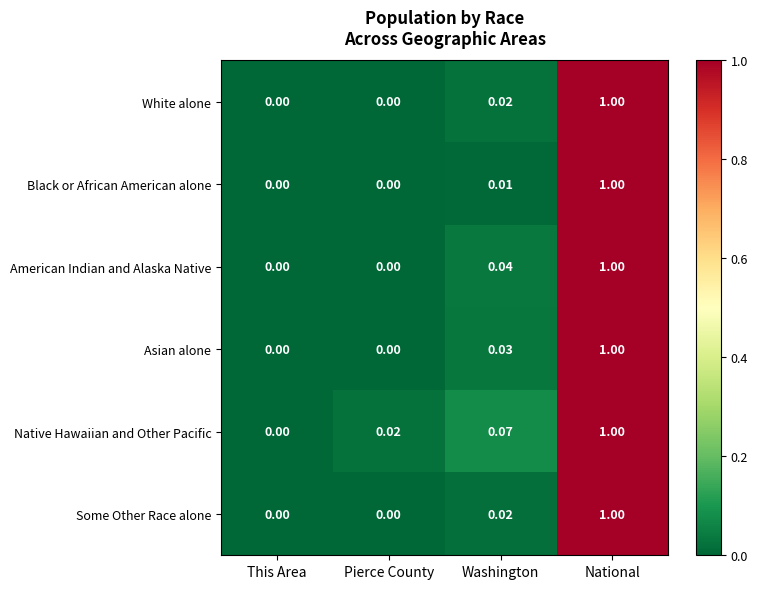

At which category is the sum across all series the highest?

National